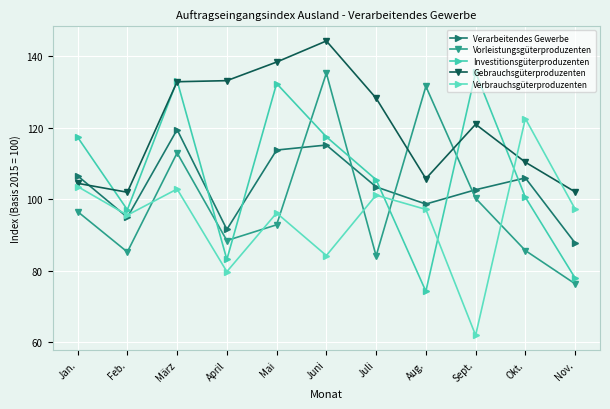

Reading left to right, what are all the values shown in this chart?

Verarbeitendes Gewerbe: 106.6	95.0	119.5	91.6	113.8	115.2	103.5	98.7	102.7	106.0	87.8
Vorleistungsgüterproduzenten: 96.6	85.3	113.0	88.5	92.9	135.3	84.2	131.6	100.3	85.7	76.4
Investitionsgüterproduzenten: 117.4	97.1	133.2	83.2	132.4	117.5	105.5	74.3	135.5	100.6	78.0
Gebrauchsgüterproduzenten: 104.5	102.0	132.9	133.2	138.4	144.3	128.3	105.8	121.0	110.4	102.1
Verbrauchsgüterproduzenten: 103.6	95.6	102.9	79.8	96.2	84.3	101.2	97.2	62.0	122.6	97.3